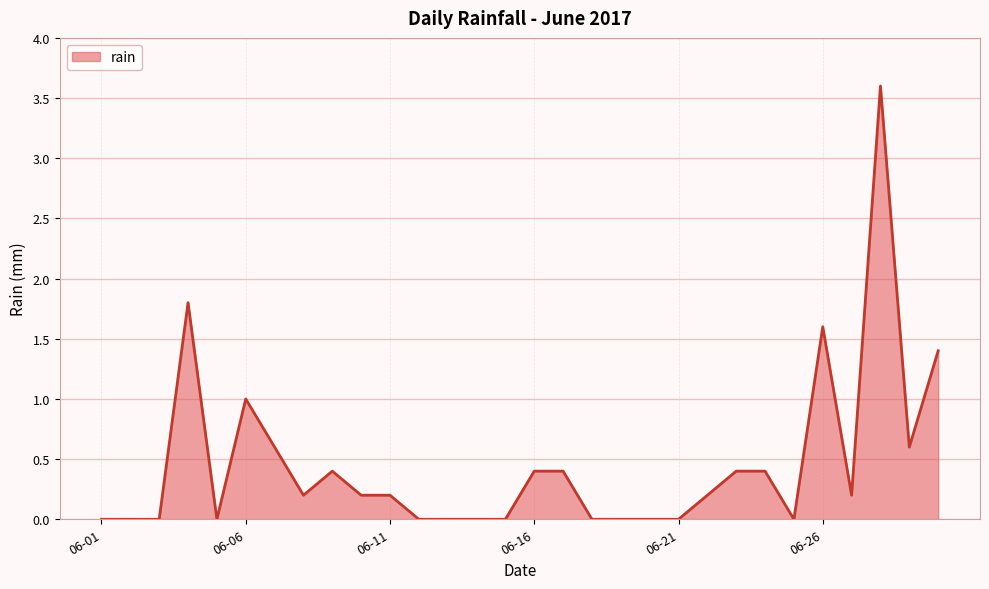

What is the greatest value displayed?

3.6